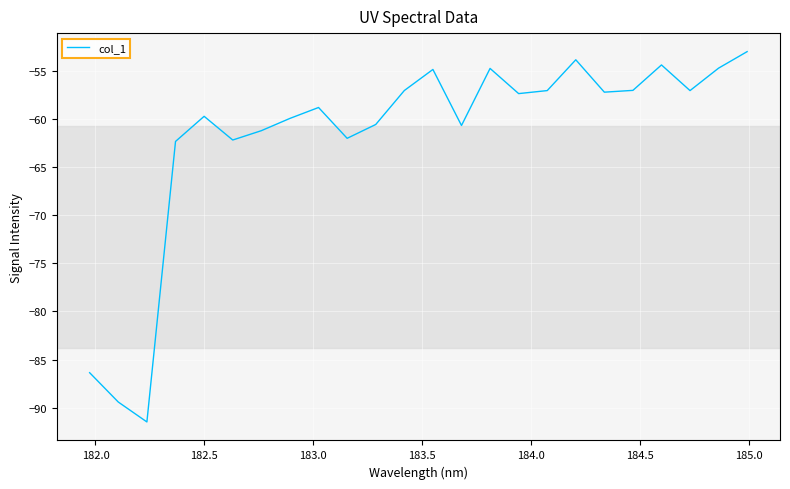

What is the smallest value displayed?

-91.5